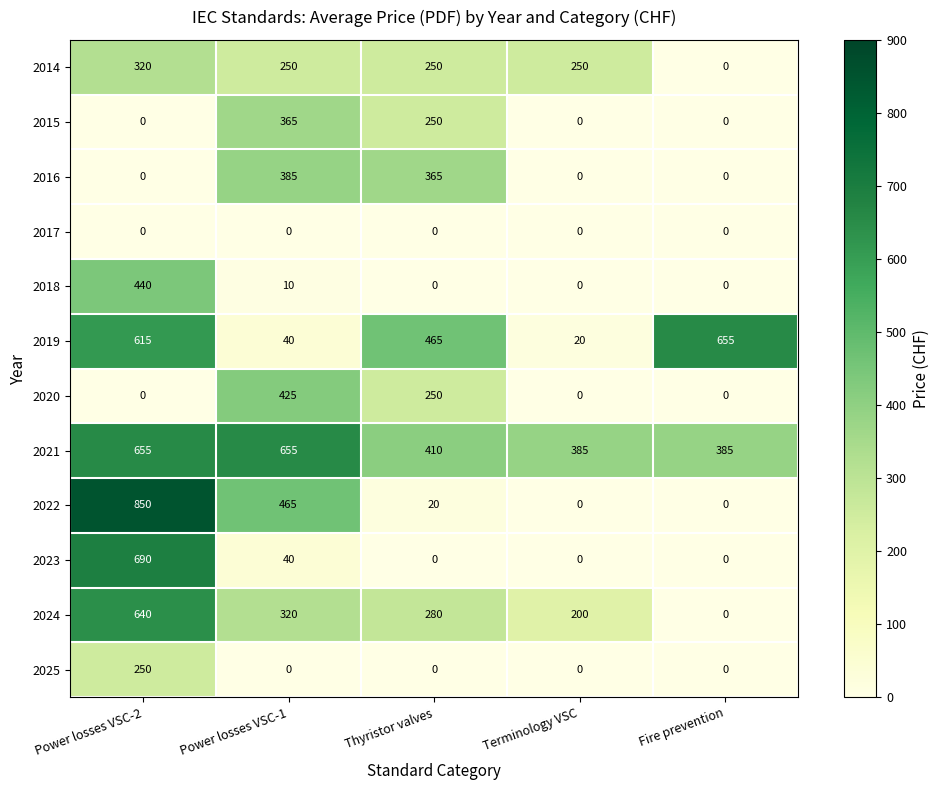

Which series has the widest spread of values?

2022